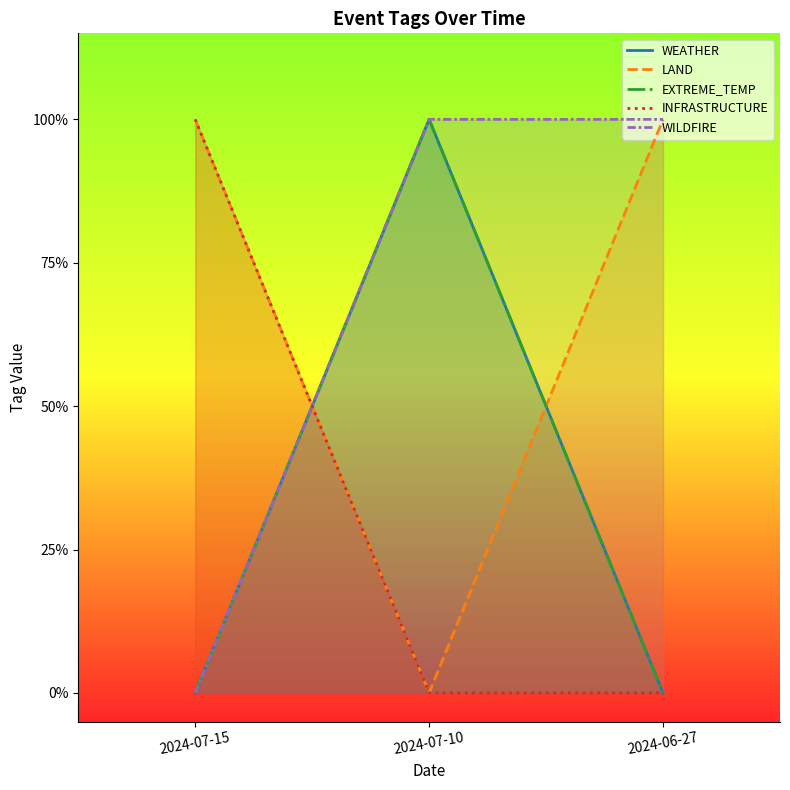

Which series has the largest range (max minus min)?

WEATHER